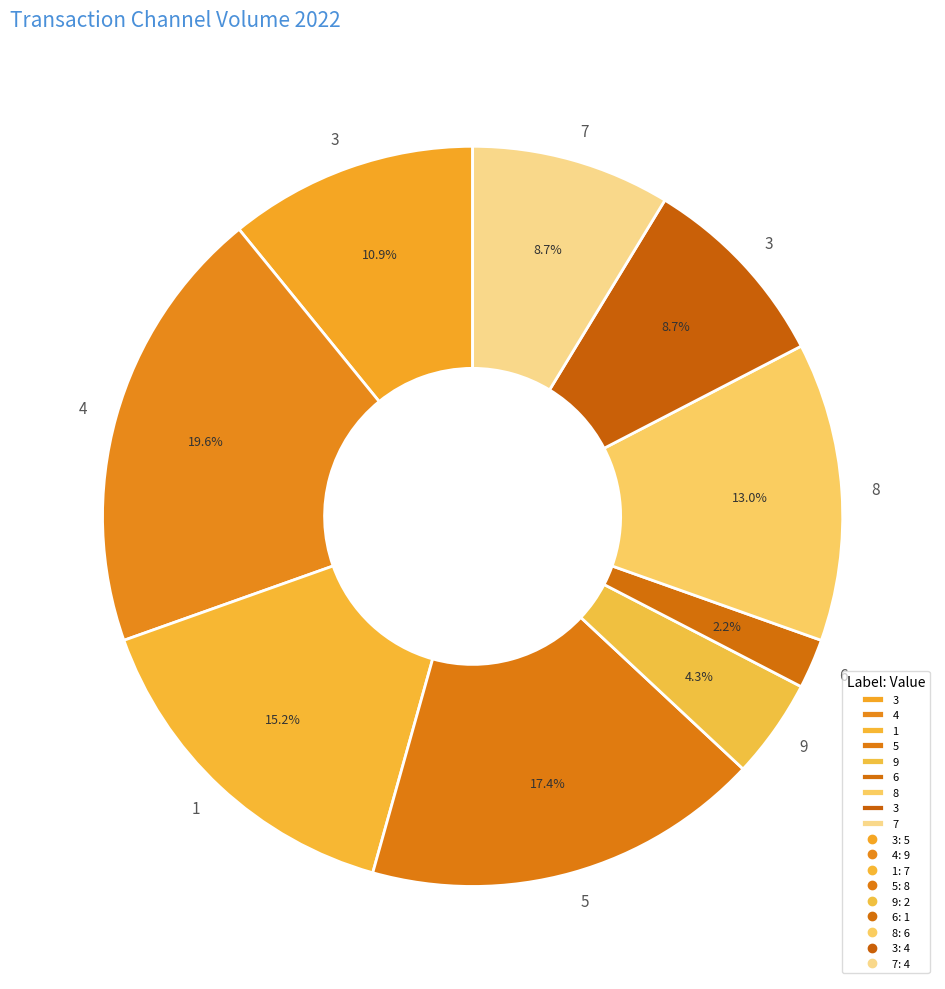

Which category has the smallest portion of the pie?

6